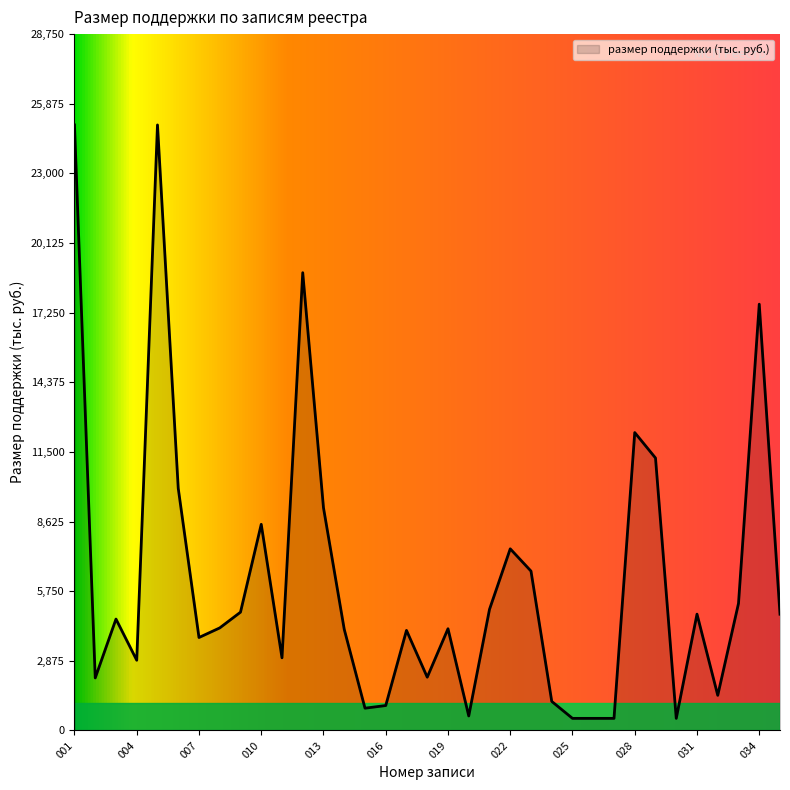

What is the average value?

6263.5